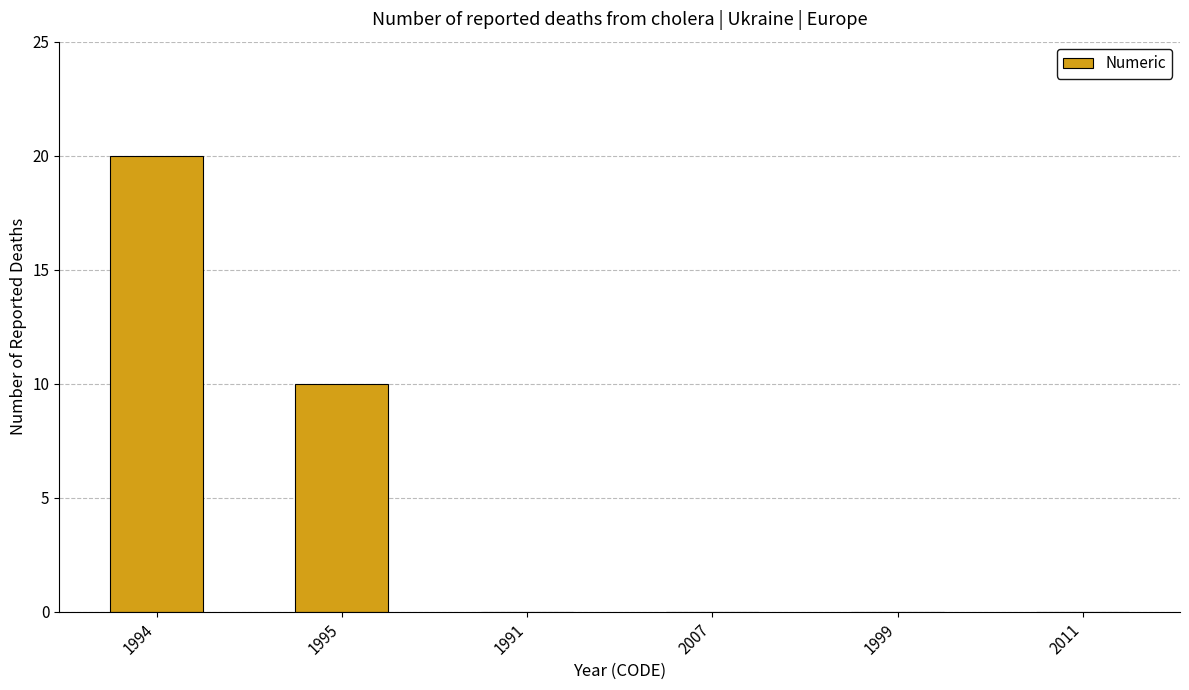

Which label corresponds to the largest value in the chart?

1994